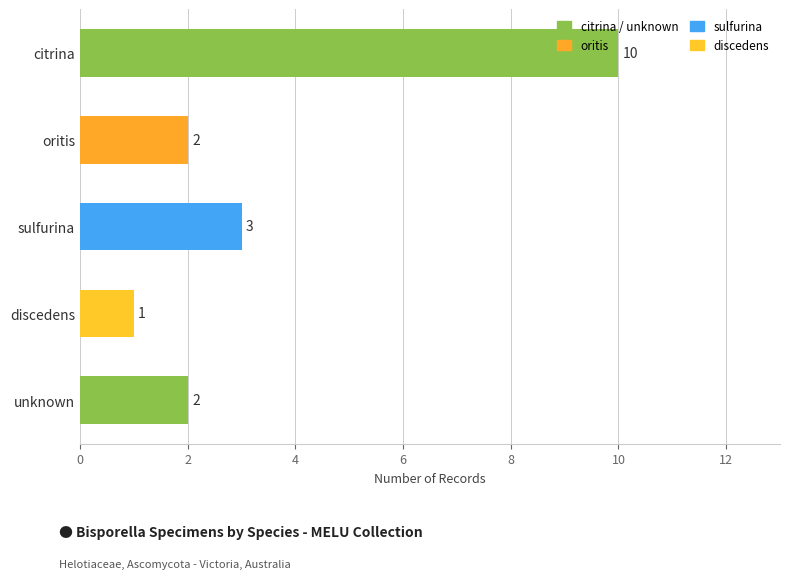

At which label is the value closest to 5?

sulfurina